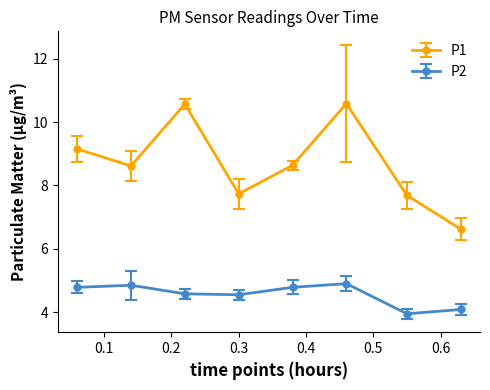

Which series has the widest spread of values?

P1